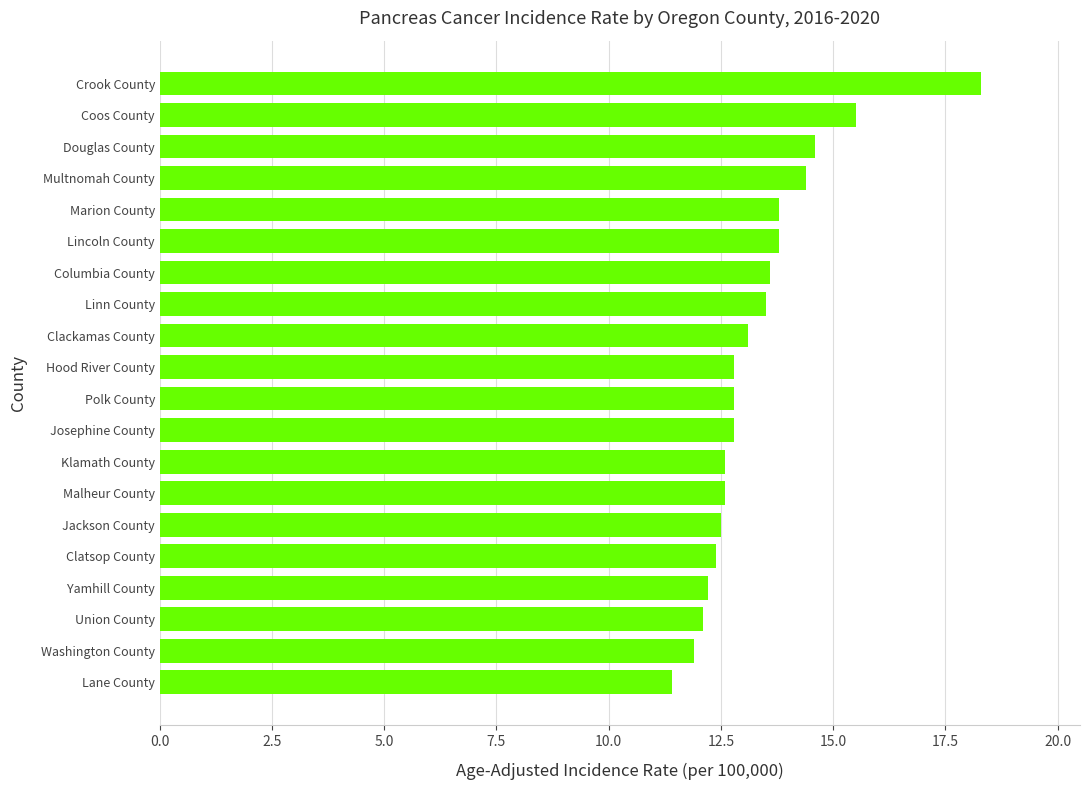

How many values are below 12?

2